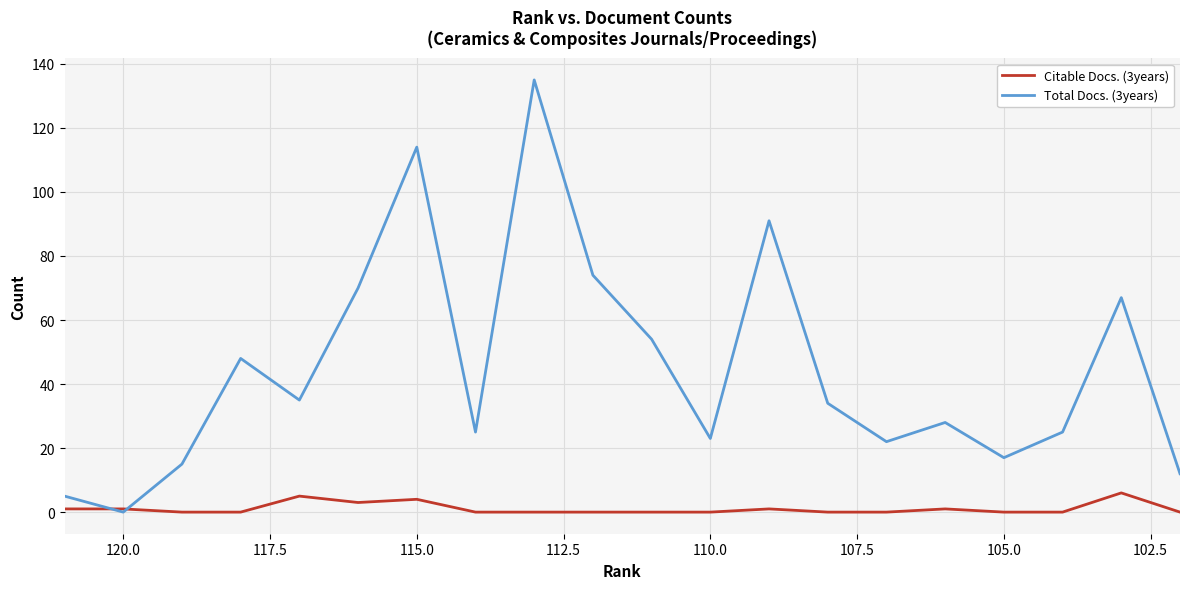

The value of Total Docs. (3years) at 110.0 is 39. True or false?

False